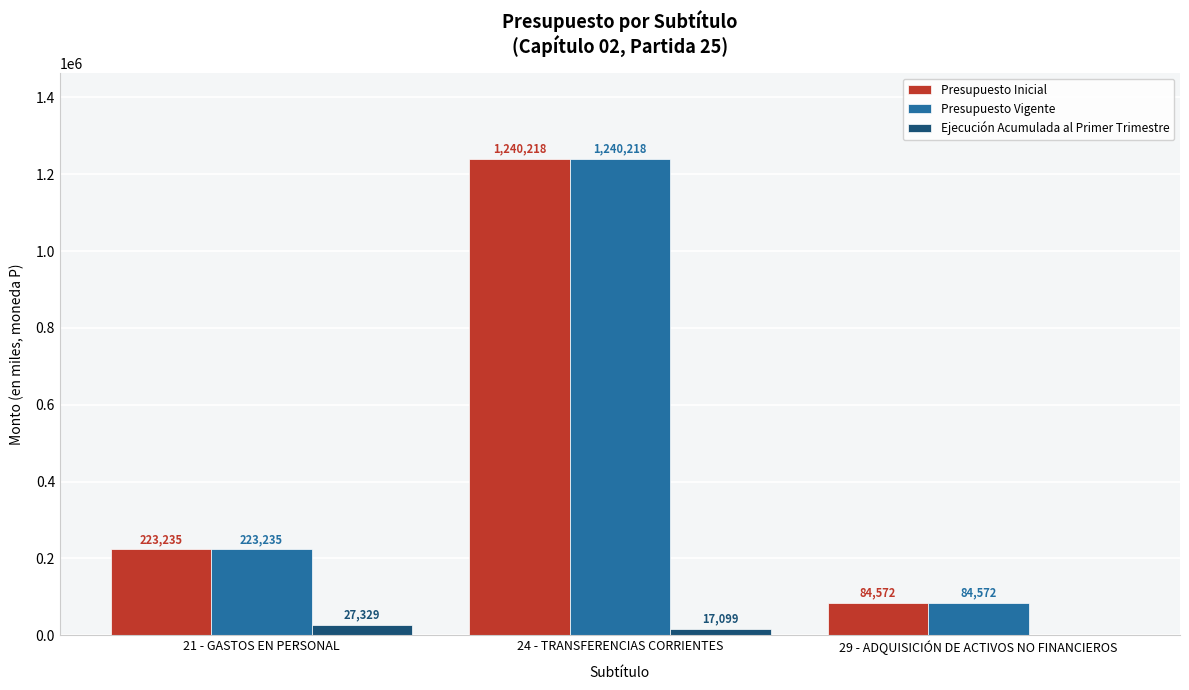

What is the maximum value for Presupuesto Inicial?

1240218